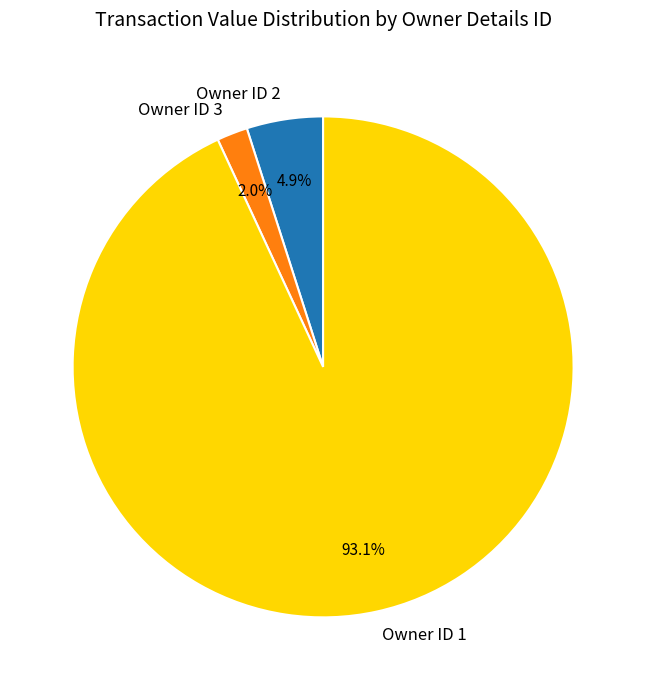

Rank the categories by value from lowest to highest.

Owner ID 3, Owner ID 2, Owner ID 1